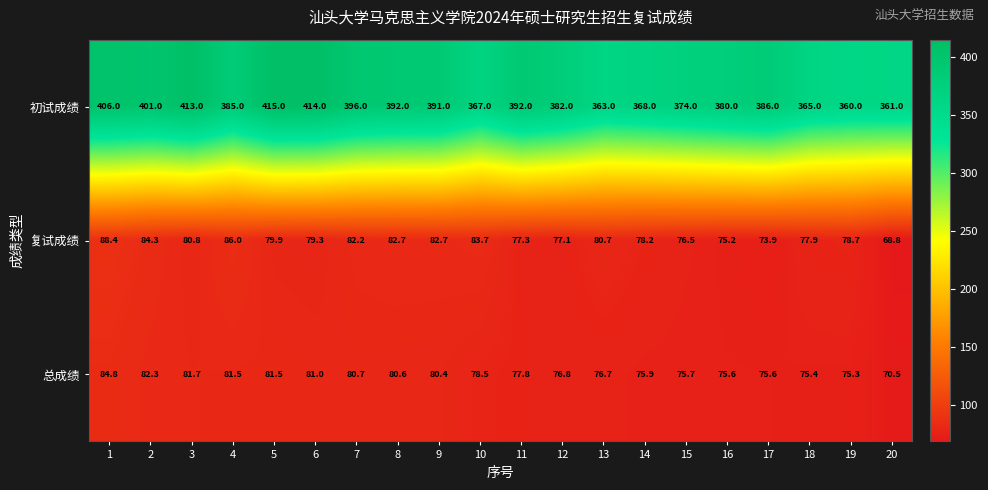

Which series has the largest total across all categories?

初试成绩